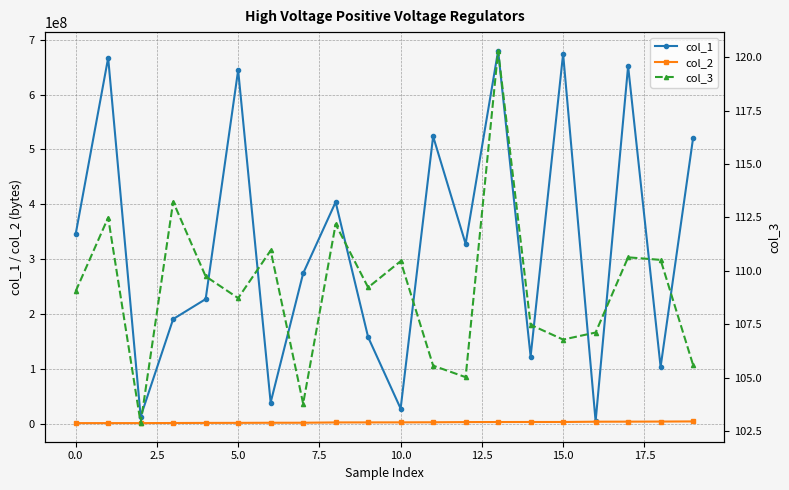

Reading left to right, what are all the values shown in this chart?

col_1: 345284608.0	666886144.0	12550144.0	190447616.0	226865152.0	644468736.0	38273024.0	273805312.0	403808256.0	157466624.0	27172864.0	523677696.0	327540736.0	679854080.0	122060800.0	674070528.0	4087808.0	651722752.0	103124992.0	520753152.0
col_2: 729088.0	733184.0	741376.0	909312.0	1101824.0	1171456.0	1372160.0	1396736.0	1966080.0	2015232.0	2088960.0	2256896.0	2580480.0	2686976.0	2760704.0	2764800.0	3284992.0	3375104.0	3538944.0	3801088.0
col_3: 109.0	112.5	102.9	113.2	109.7	108.7	111.0	103.8	112.2	109.2	110.5	105.6	105.0	120.3	107.5	106.8	107.1	110.6	110.5	105.6